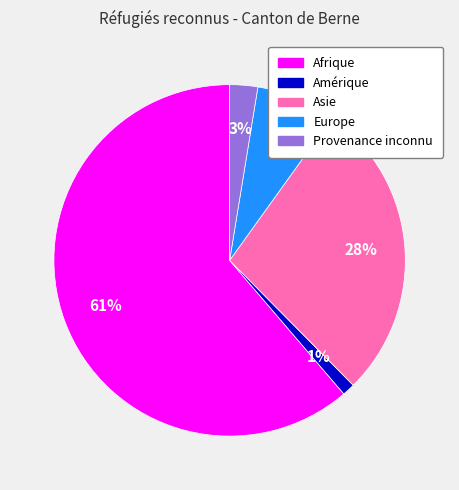

Between Europe and Amérique, which is larger?

Europe